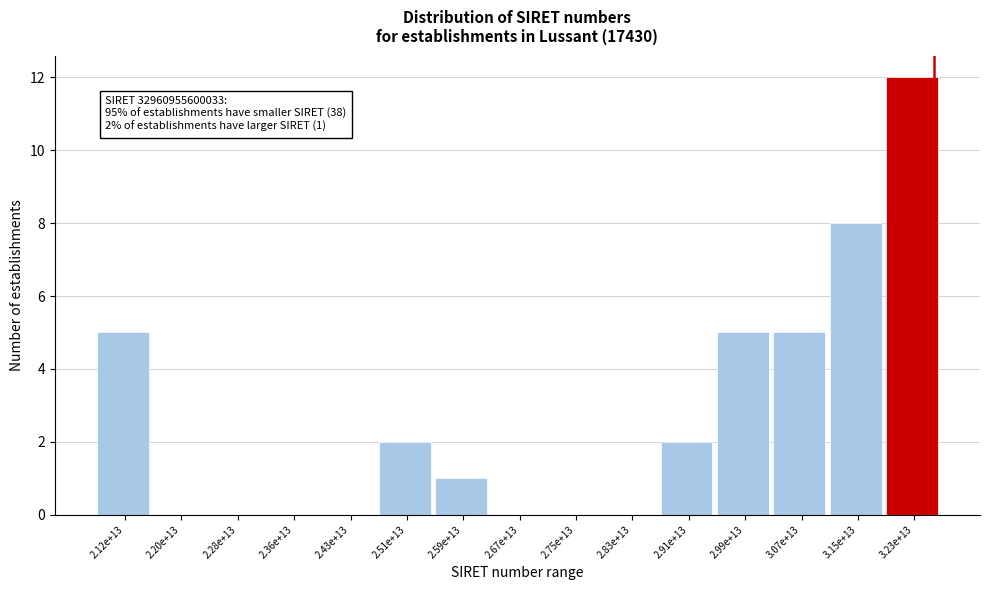

Reading right to left, extract all data points from this chart.

3.23e+13=12	3.15e+13=8	3.07e+13=5	2.99e+13=5	2.91e+13=2	2.83e+13=0	2.75e+13=0	2.67e+13=0	2.59e+13=1	2.51e+13=2	2.43e+13=0	2.36e+13=0	2.28e+13=0	2.20e+13=0	2.12e+13=5